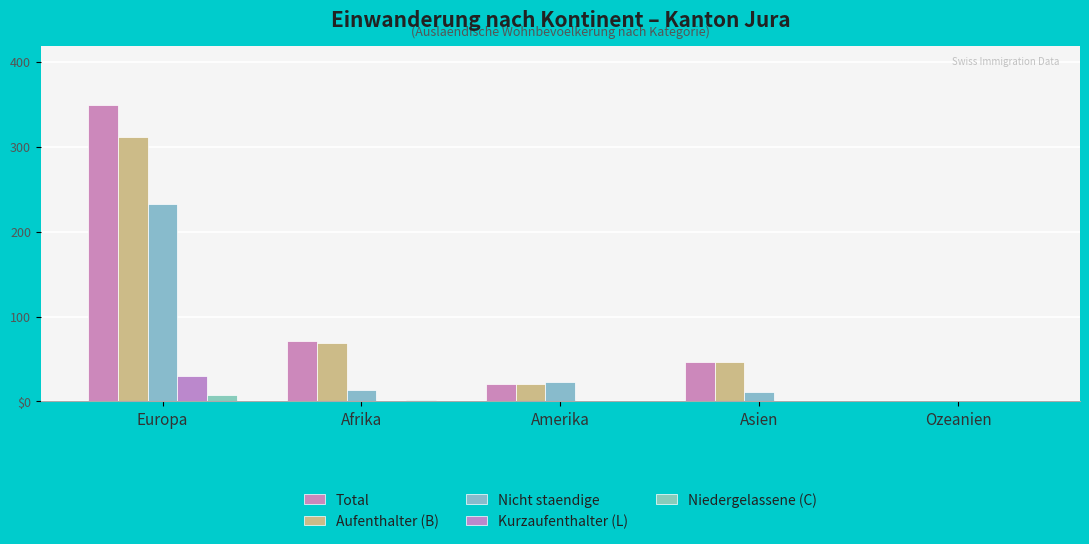

What position from the left is Ozeanien?

5